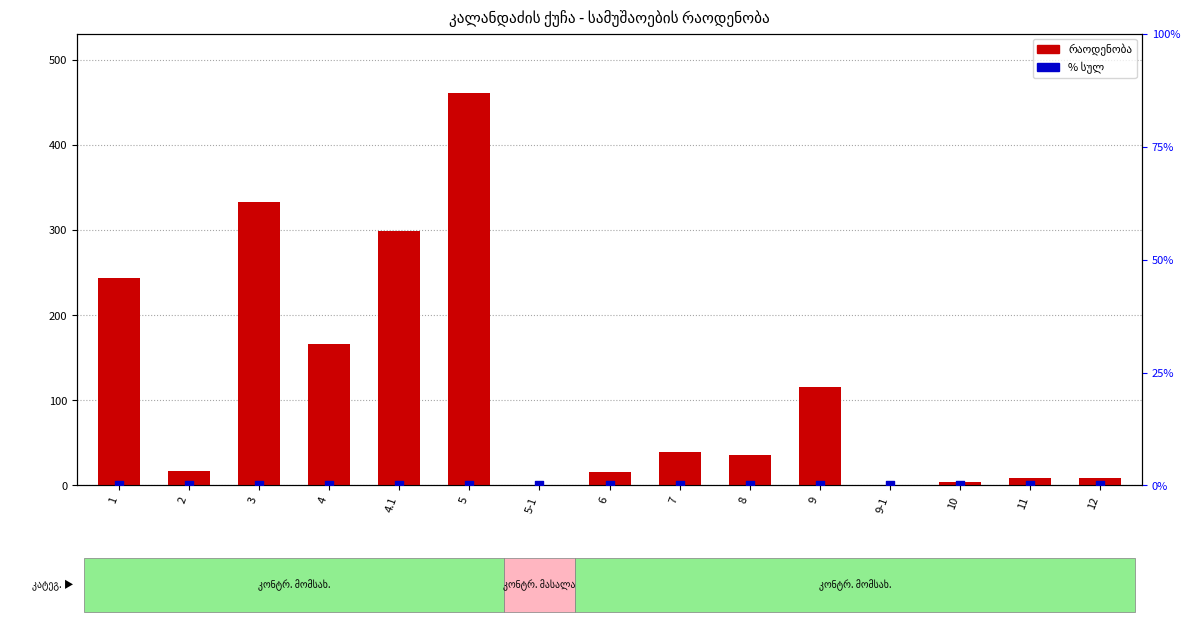

Which series reaches the minimum Y coordinate?

% სულ